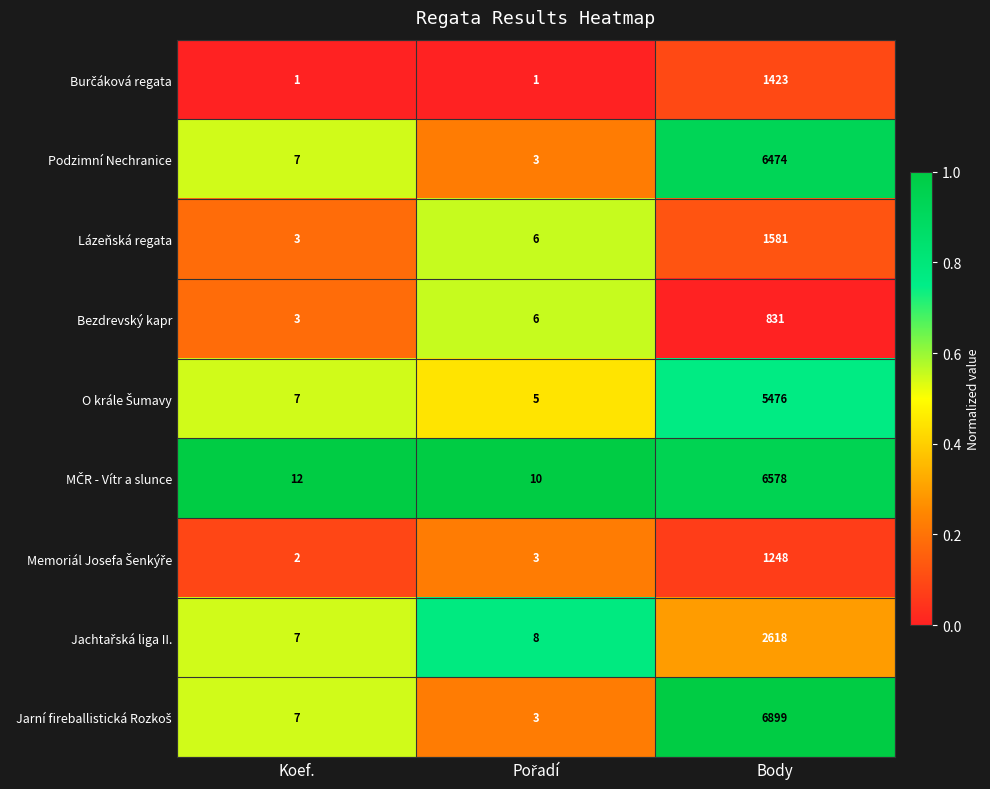

What is the difference between the highest and lowest values at Body?

6068